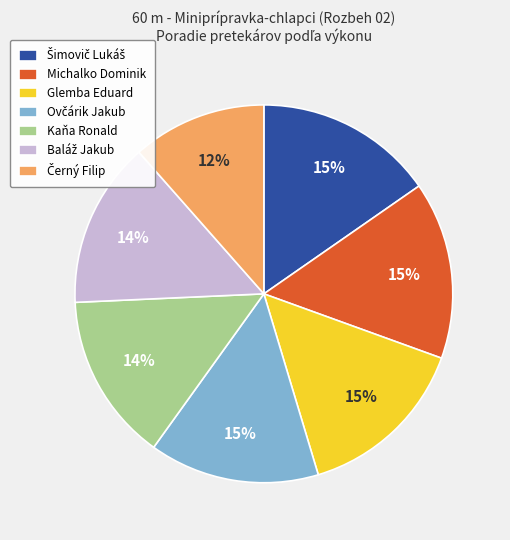

To the nearest percent, what portion does Glemba Eduard represent?

15%